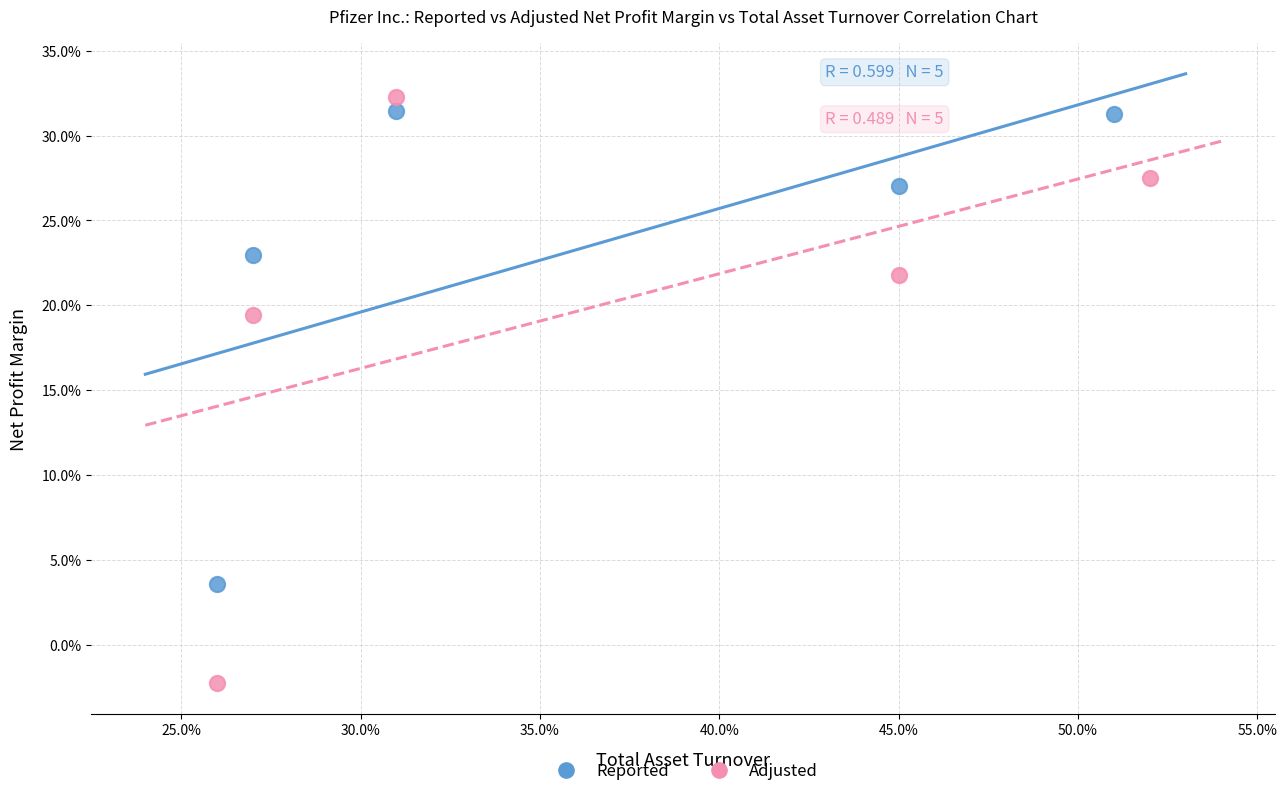

What are all the series names shown in the legend?

Reported, Adjusted